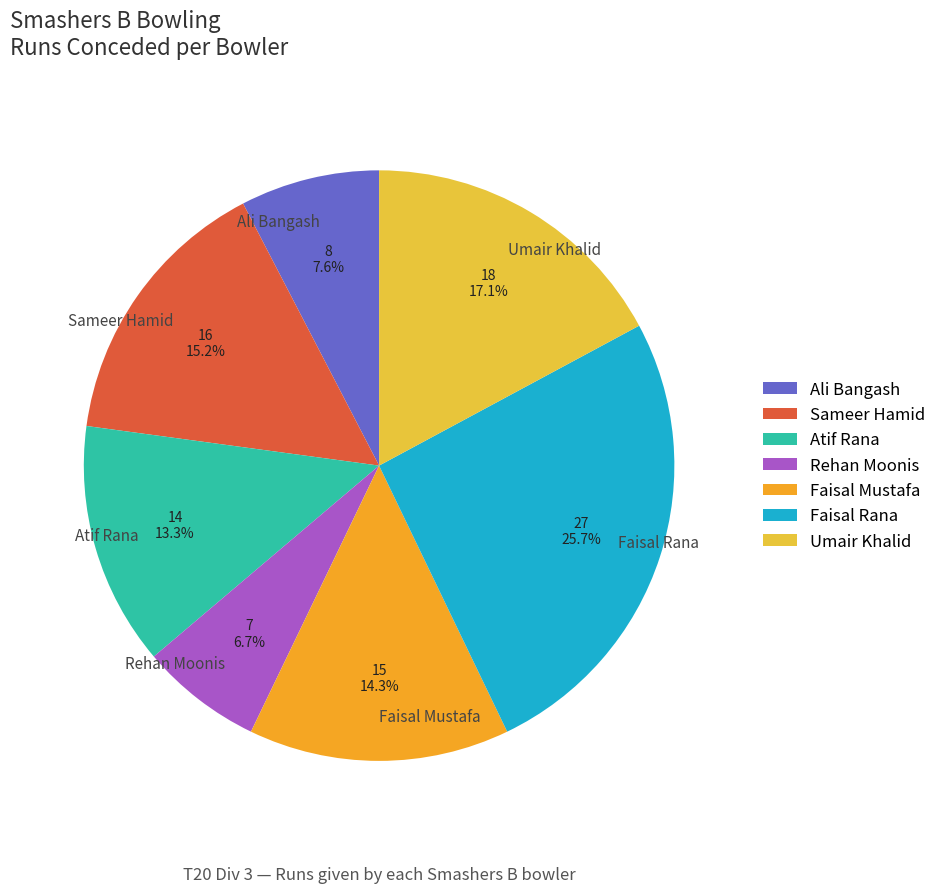

Count the number of slices in the pie.

7